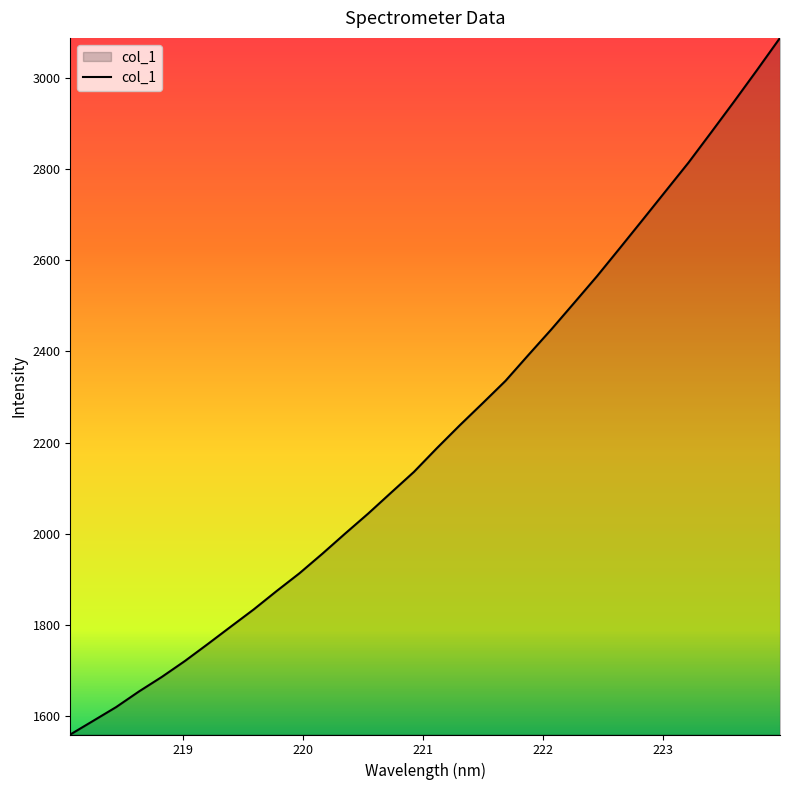

What is the smallest value displayed?

1559.7